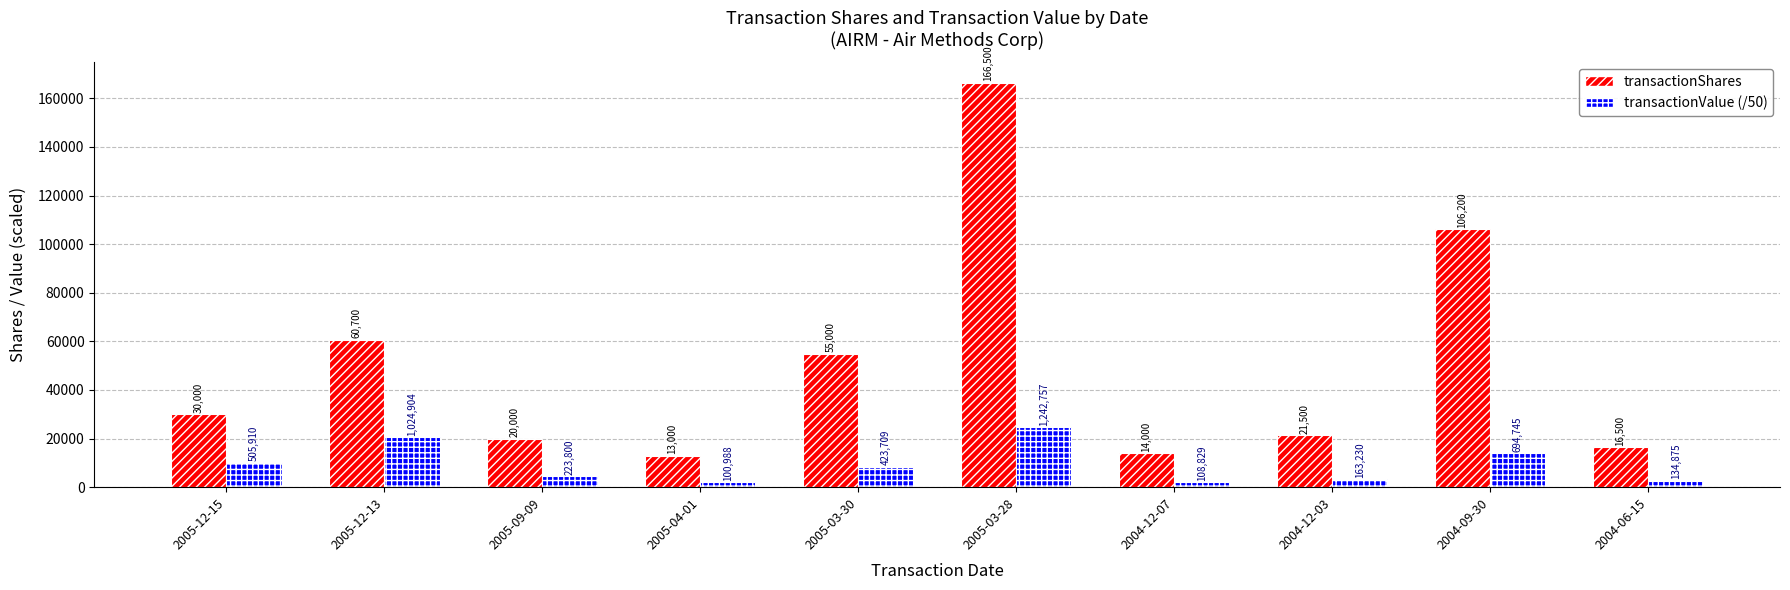

List the series in order of their peak value, highest first.

transactionShares, transactionValue (/50)